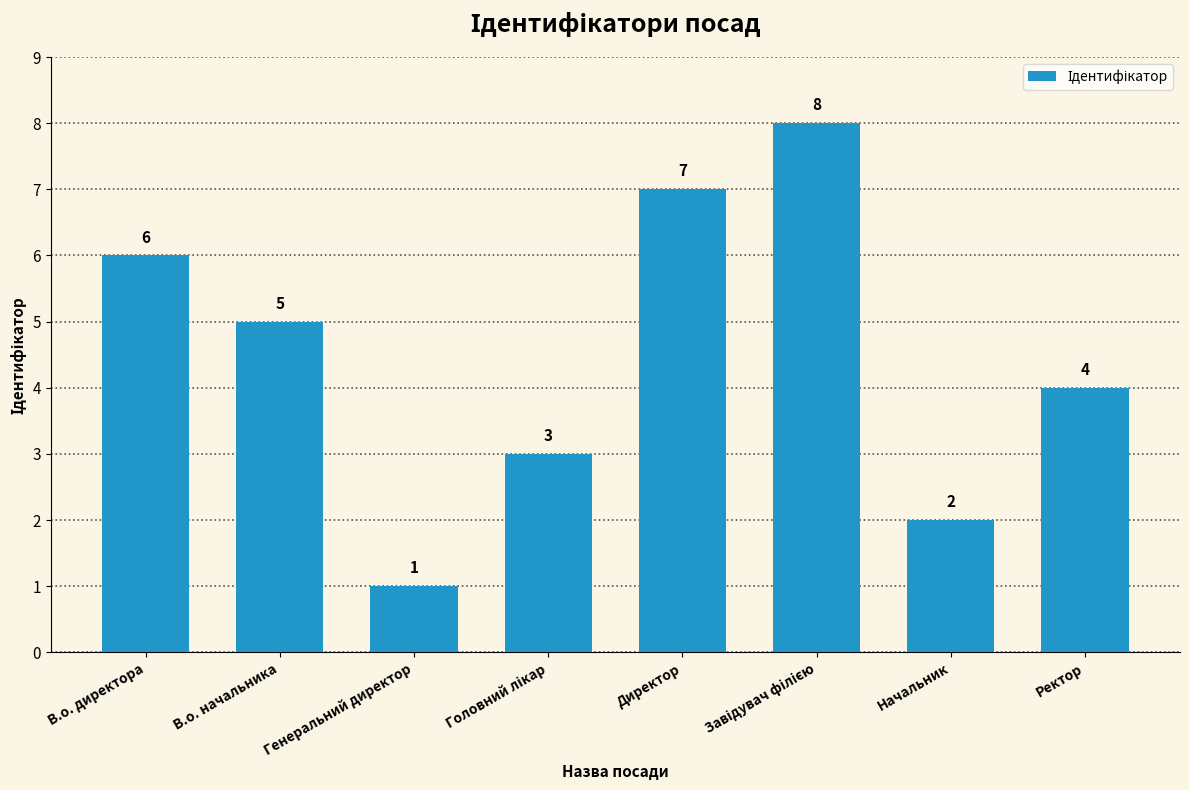

What position from the right is В.о. директора?

8